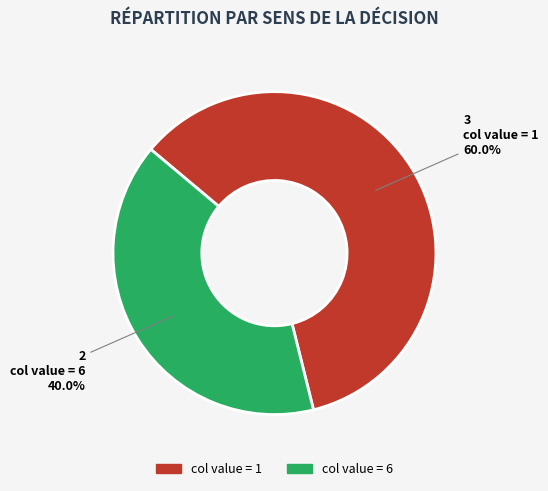

Does any single category account for the majority?

Yes